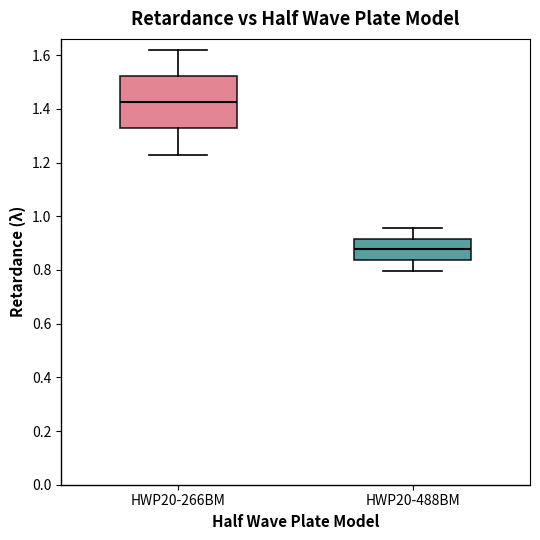

Comparing the boxes themselves (not the whiskers), which one is the tallest?

HWP20-266BM